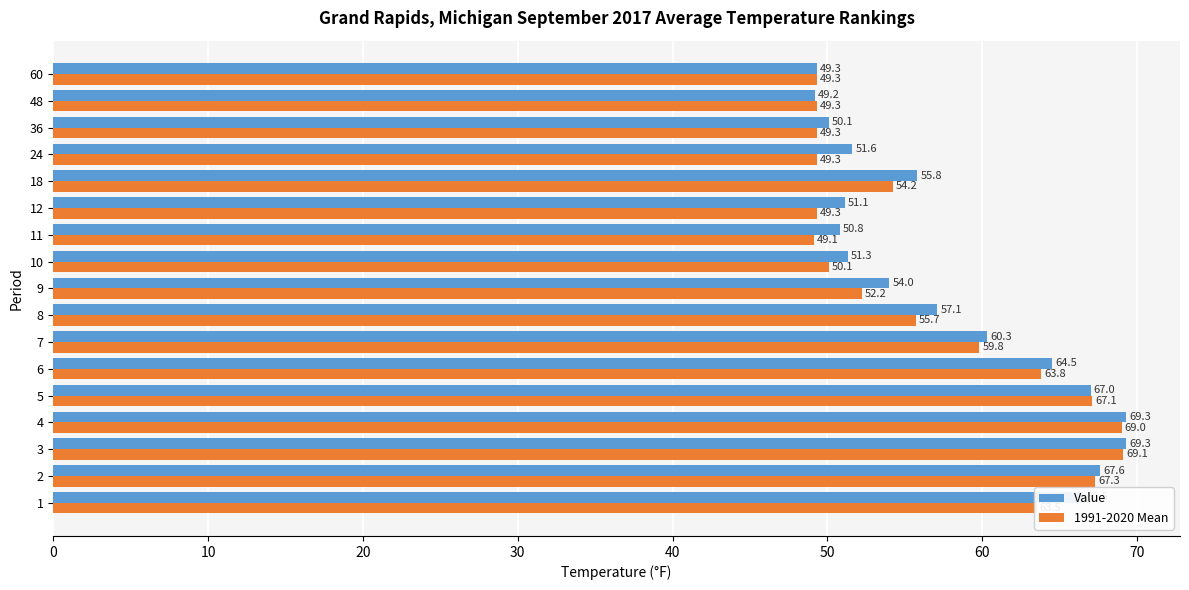

What is the total value across all series at 5?

134.1